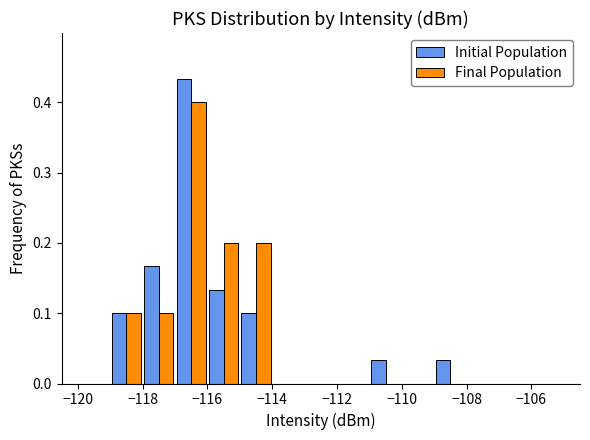

How many groups of bars are there?

15